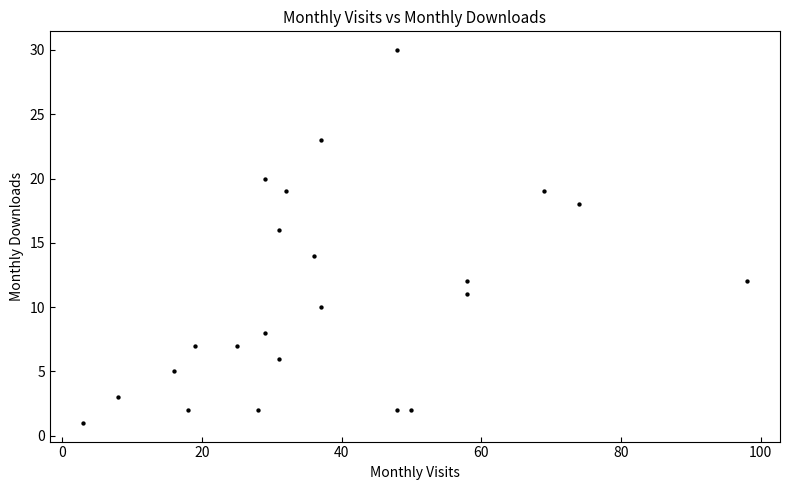

What is the range of X values (max minus min)?

95